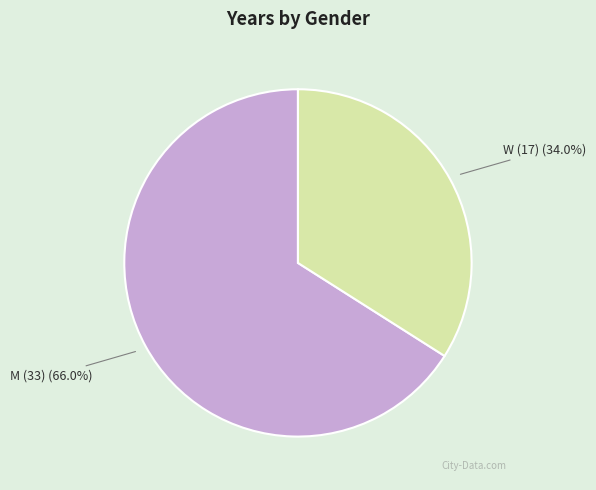

Is there a majority slice in this chart?

Yes